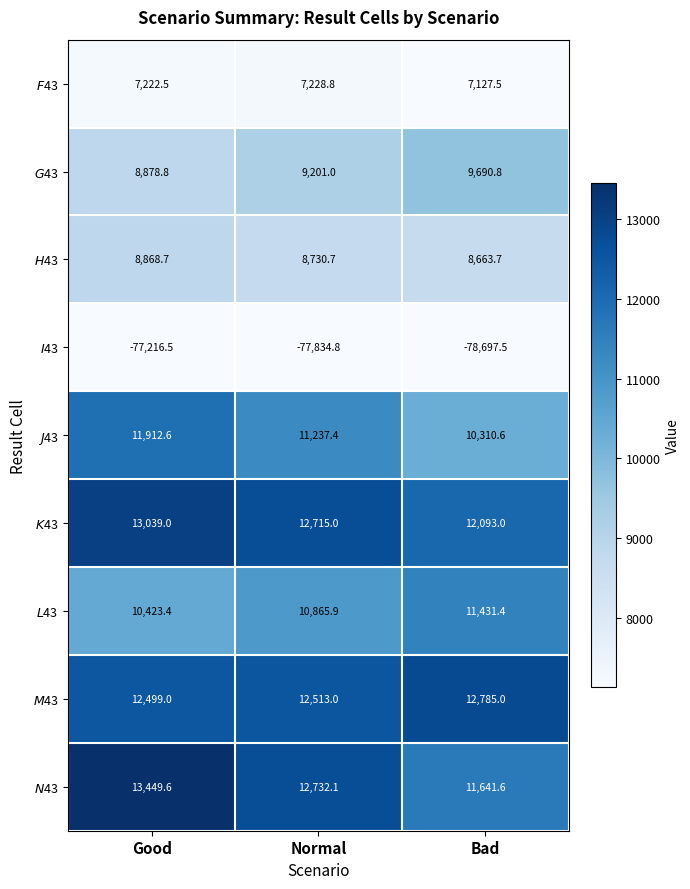

At which category is the sum across all series the highest?

Good